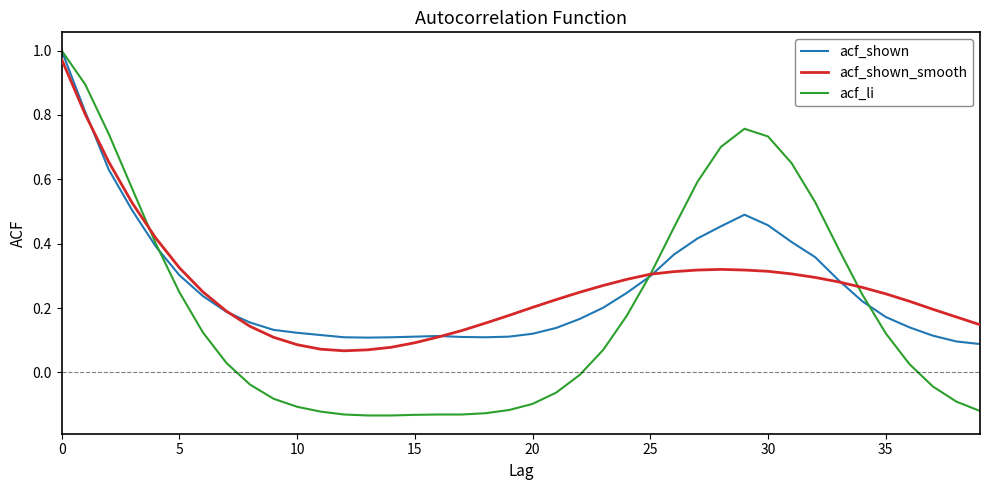

Which series has the largest range (max minus min)?

acf_li